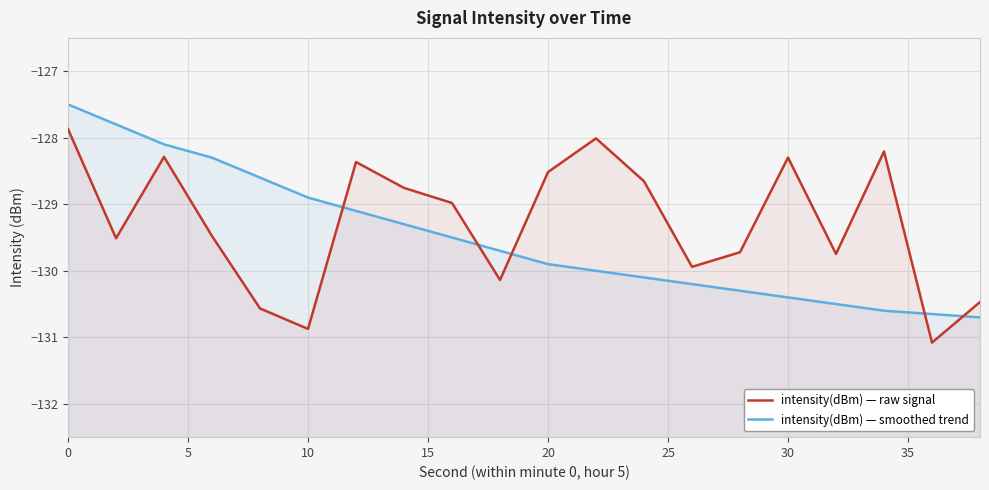

How many data points in intensity(dBm) — smoothed trend are less than -129?

14